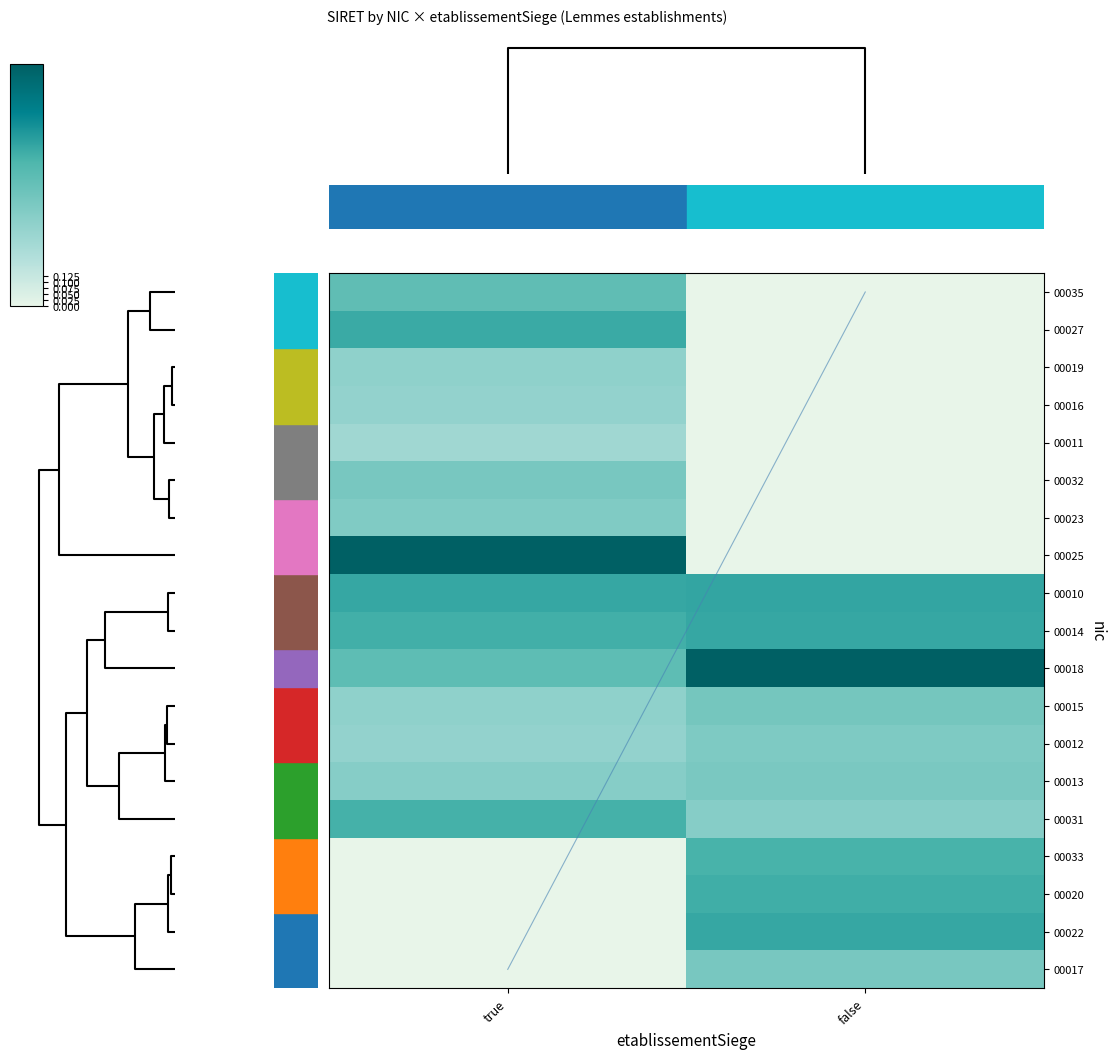

What is the total value across all series at true?

7.4